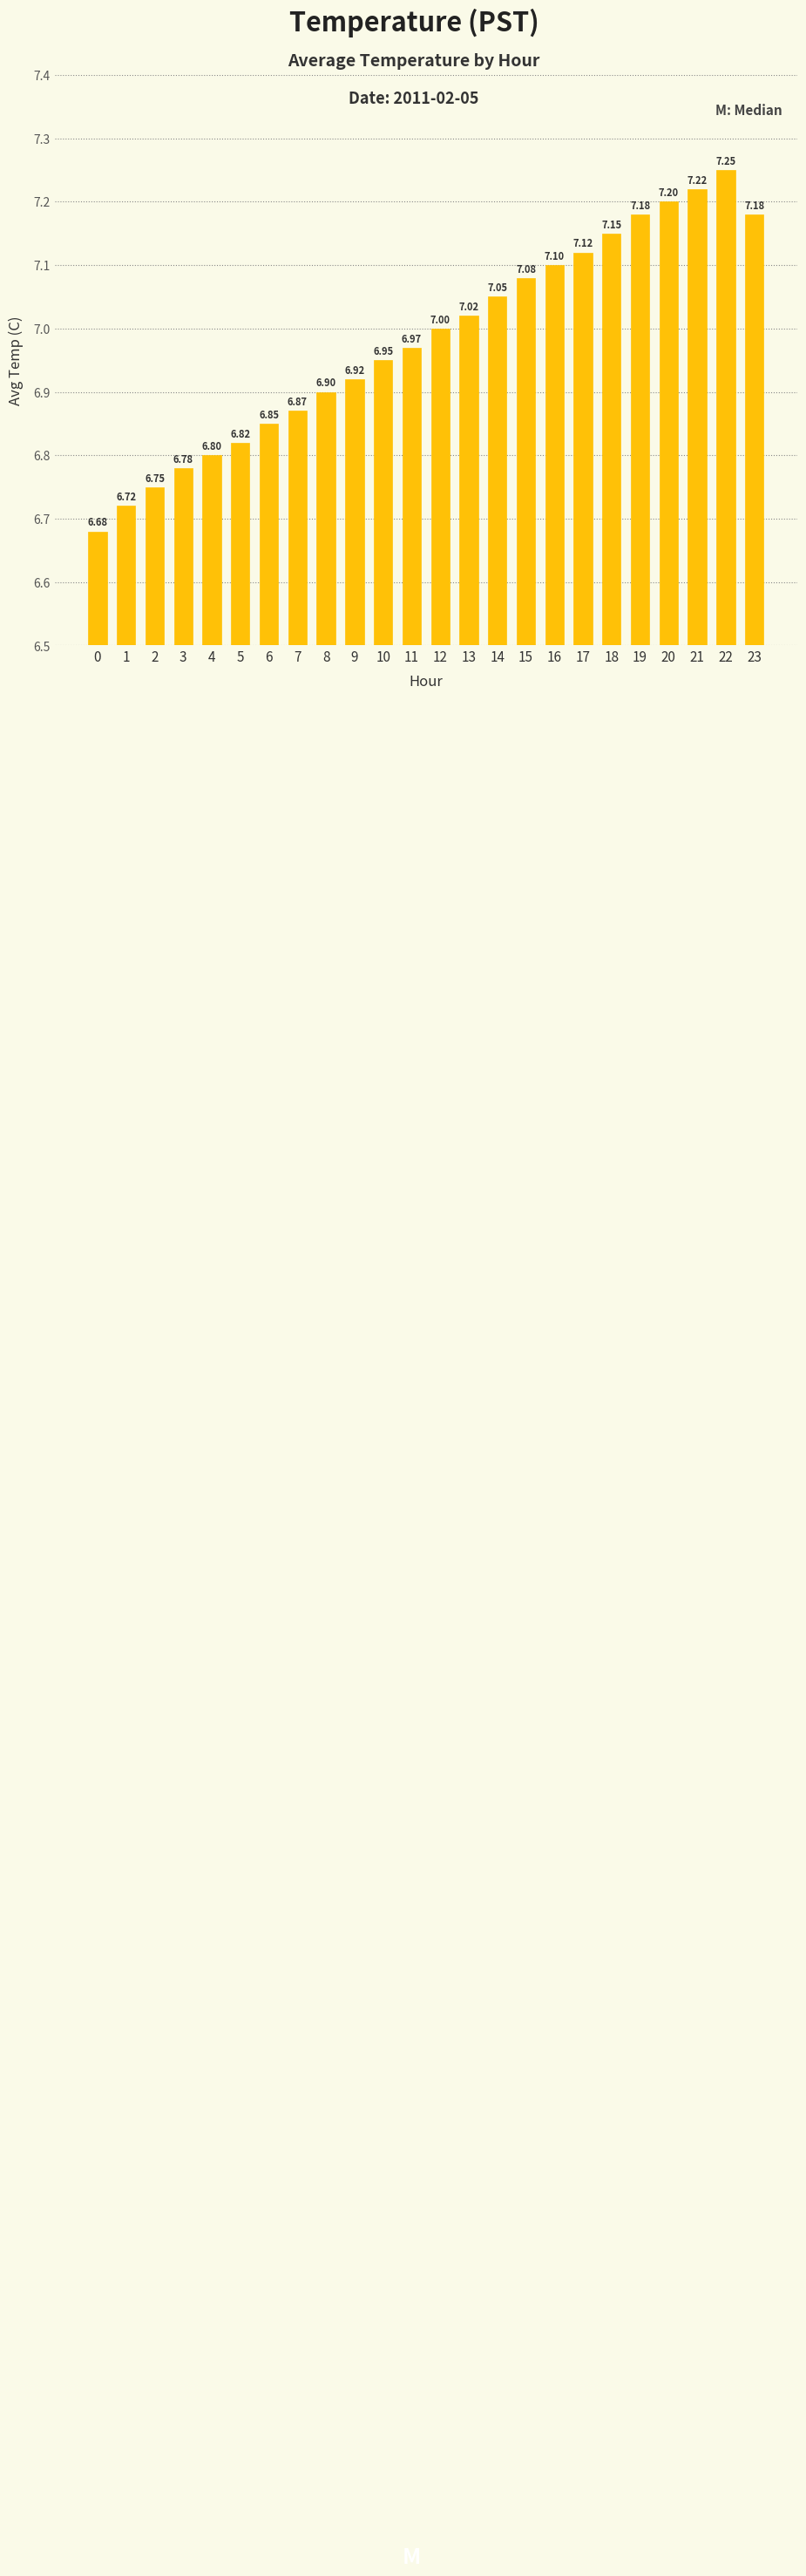

What is the smallest value displayed?

6.7